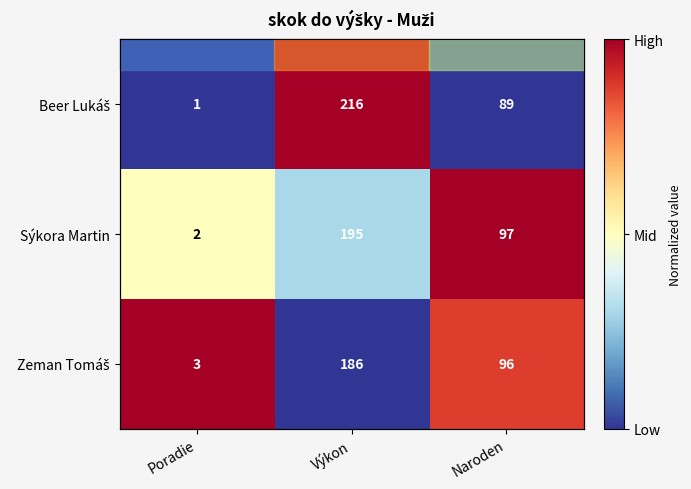

Between Výkon and Naroden, which series saw the biggest shift?

Beer Lukáš